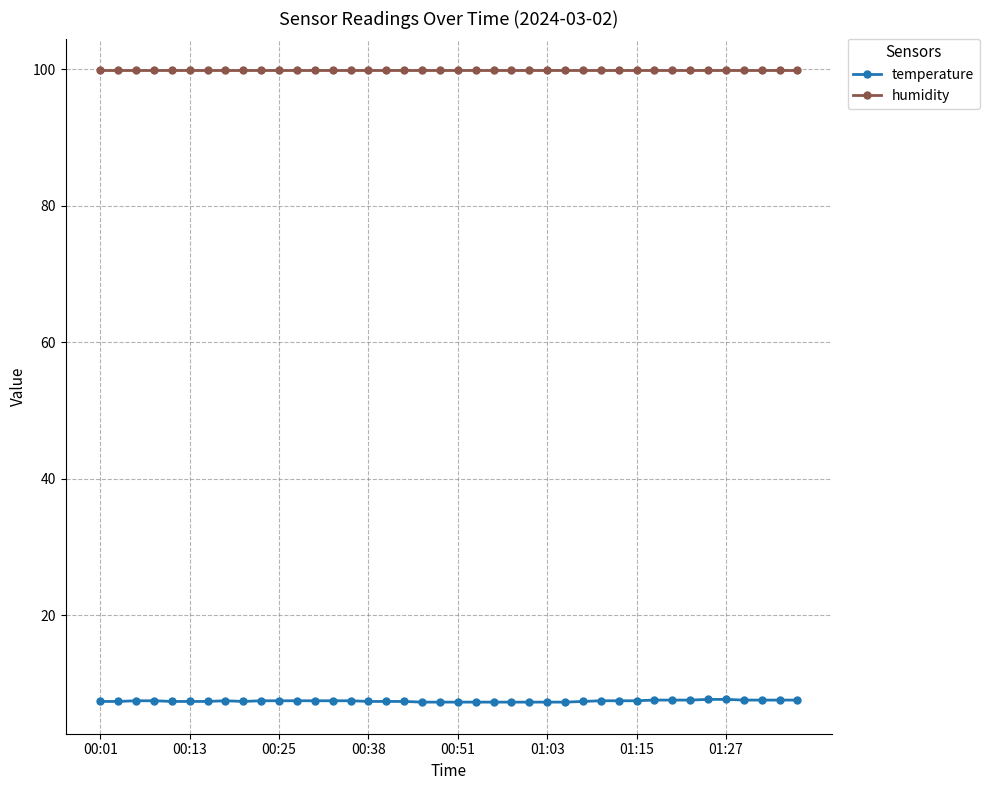

How many data points does each series have?

40